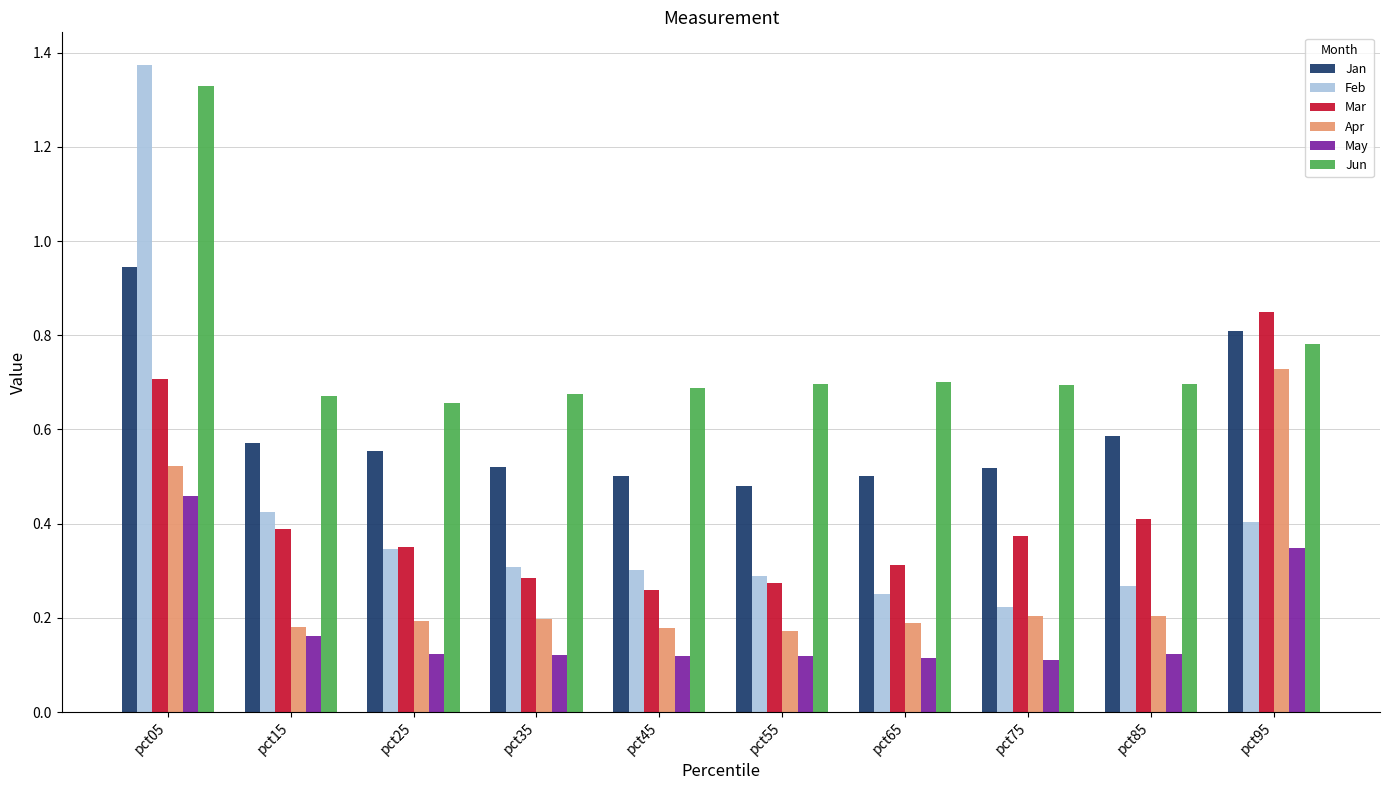

Which category has the highest value across all series?

pct05